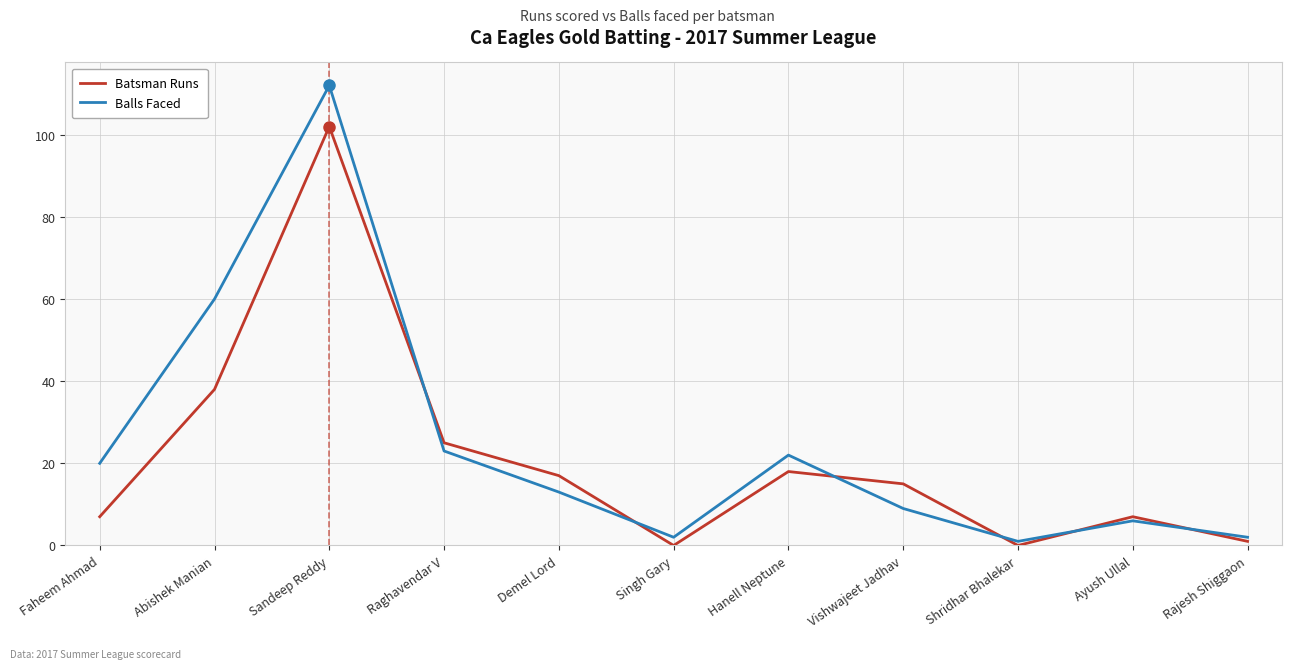

How many intersections are there between Batsman Runs and Balls Faced?

6